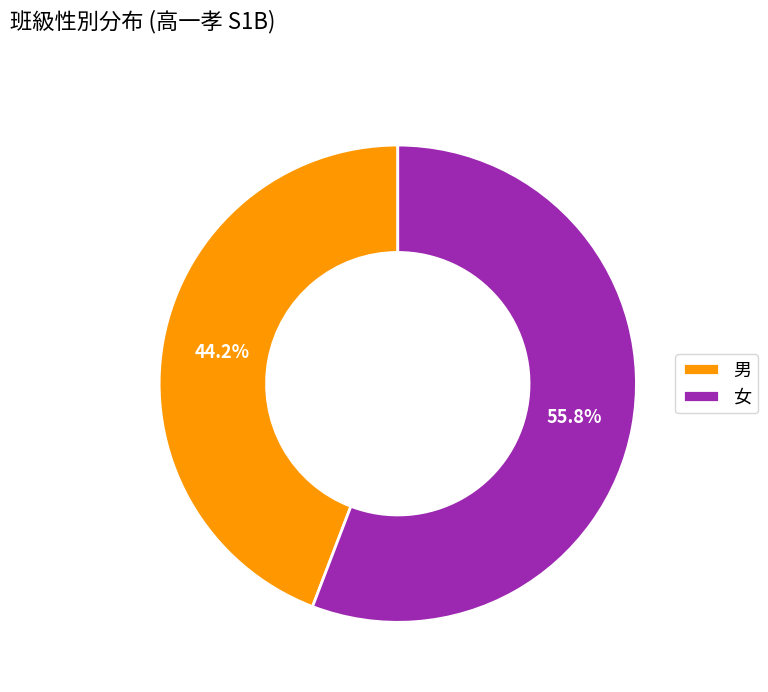

Count the number of slices in the pie.

2